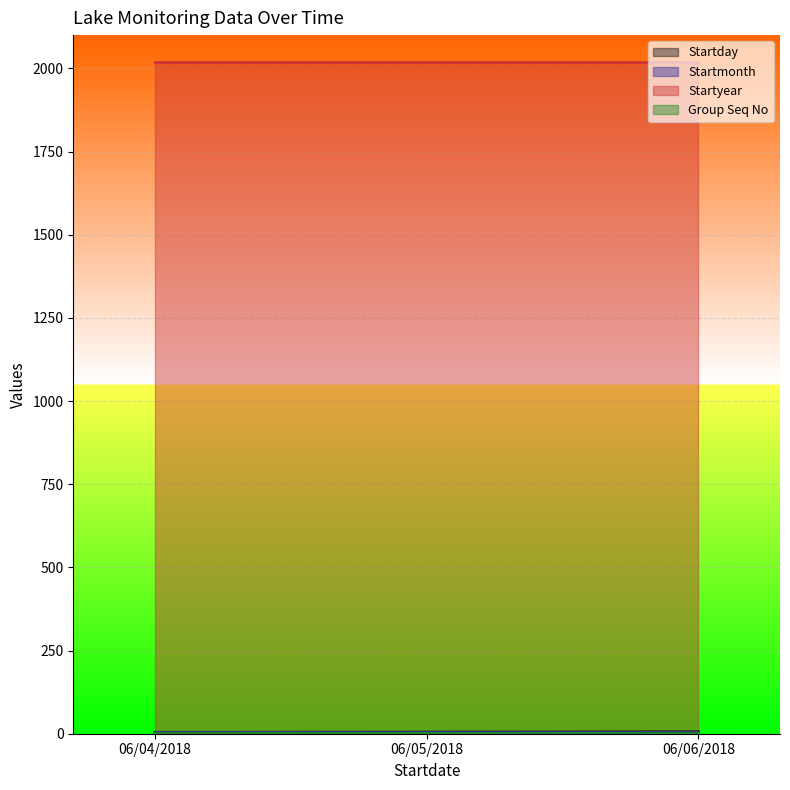

Rank the series at 06/05/2018 from highest to lowest value.

Startyear, Startmonth, Startday, Group Seq No